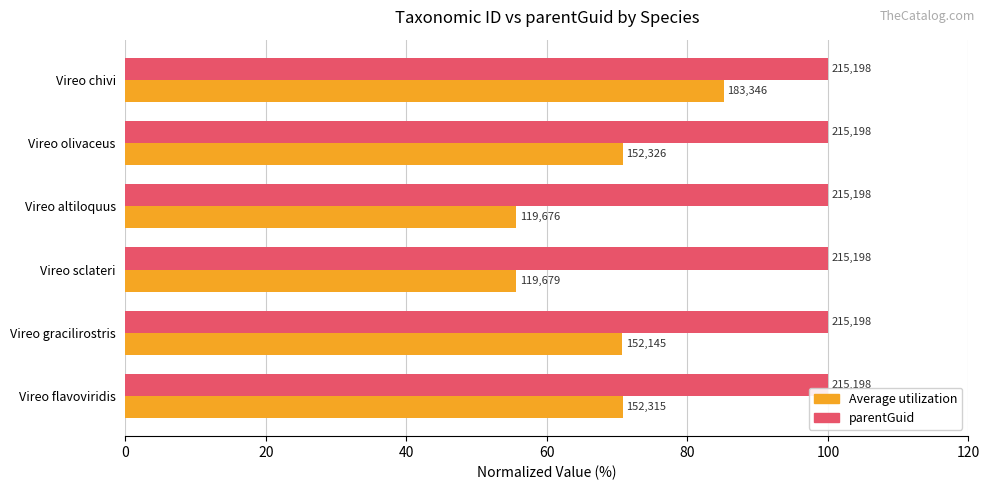

What is the value of the Average utilization bar at the 1st from the left?

70.8